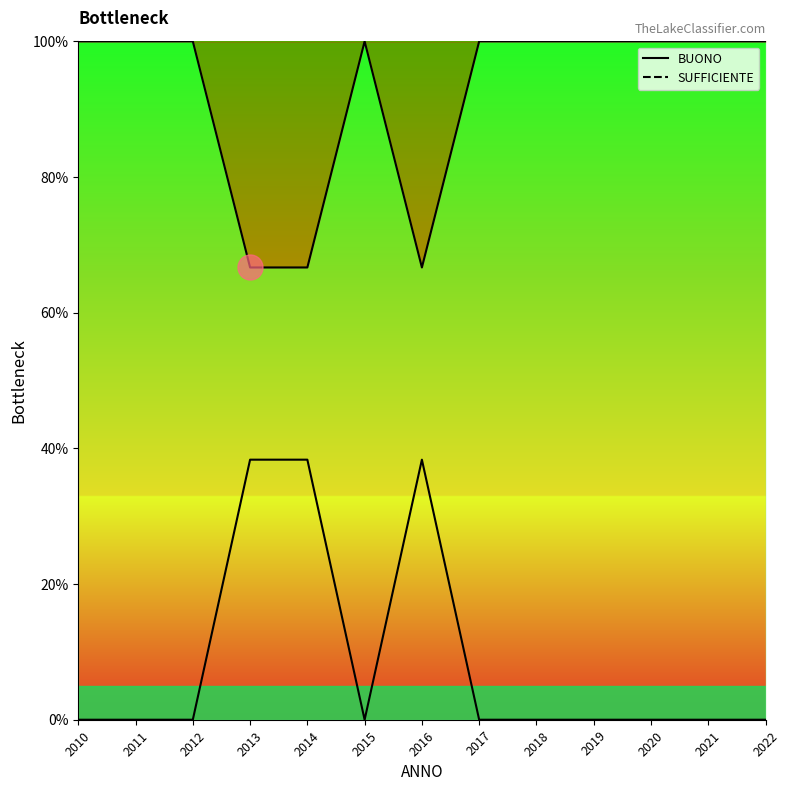

Rank the series by their average value, from highest to lowest.

BUONO curve, SUFFICIENTE curve